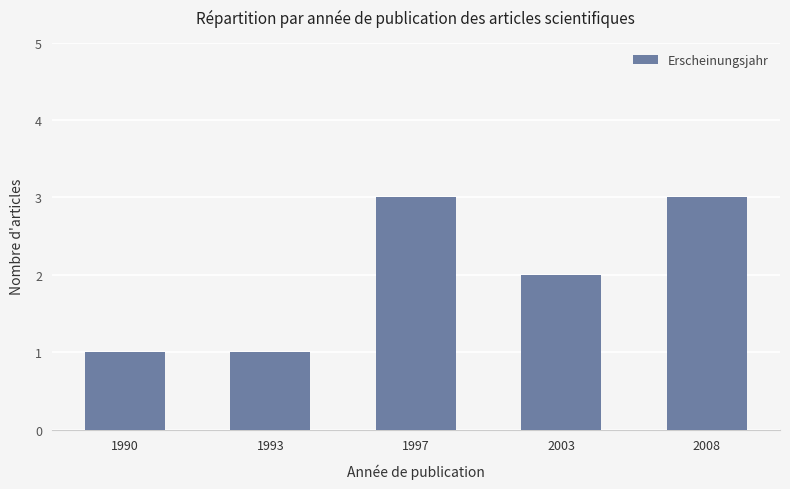

Reading left to right, transcribe all the data shown in this chart.

1990=1	1993=1	1997=3	2003=2	2008=3